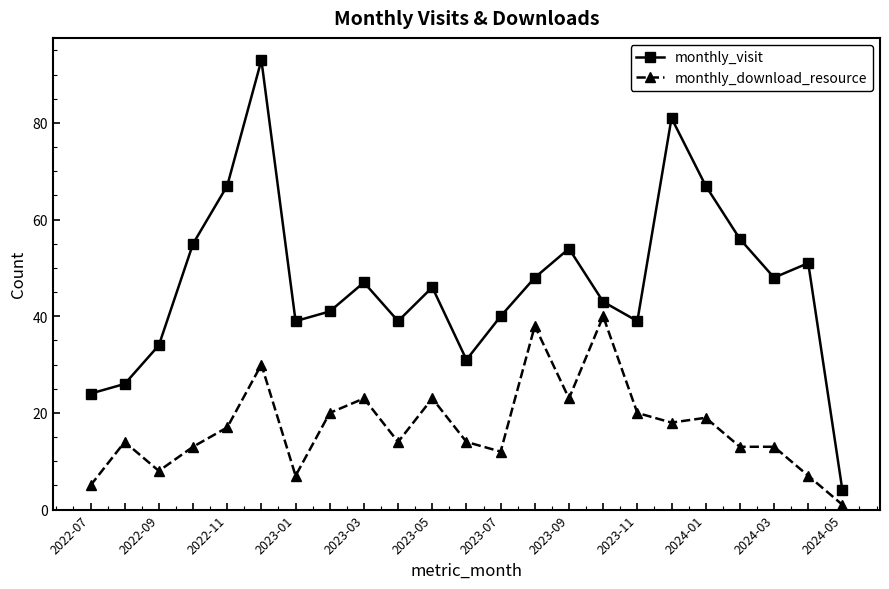

Which series has the widest spread of values?

monthly_visit